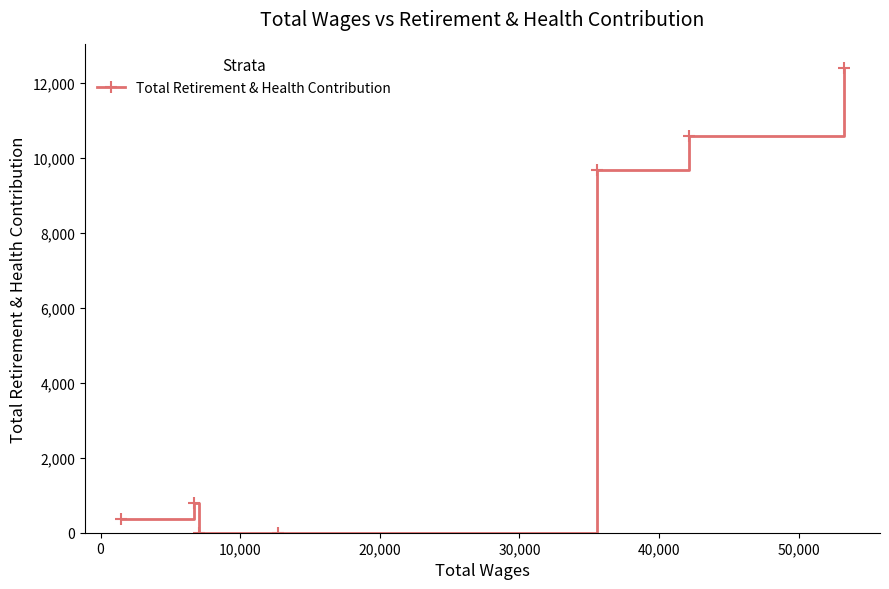

What is the sum of all values?

33856